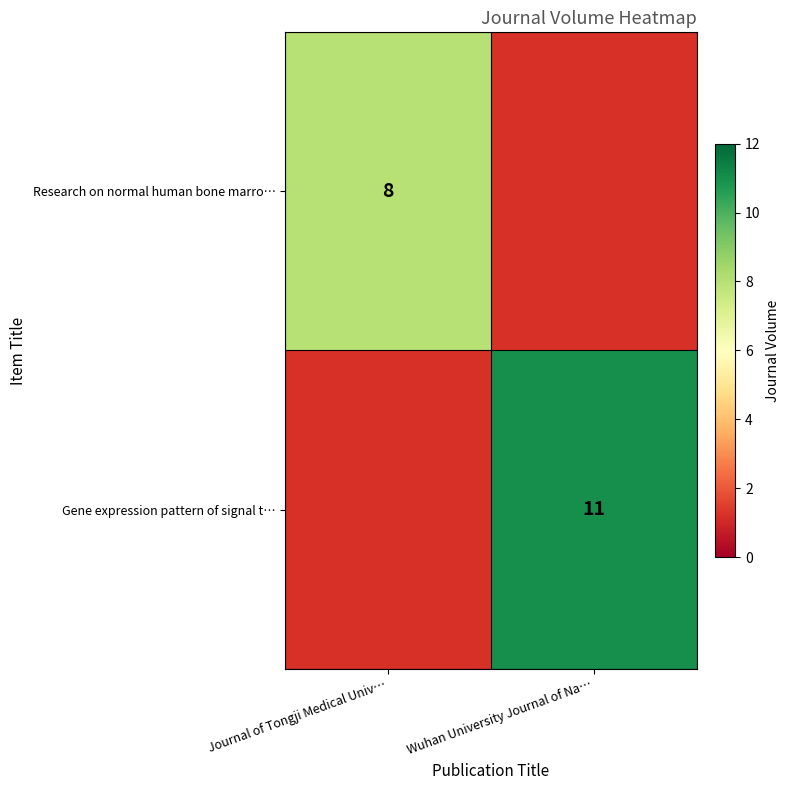

Between Wuhan University Journal of Na… and Journal of Tongji Medical Univ…, which is larger?

Journal of Tongji Medical Univ…